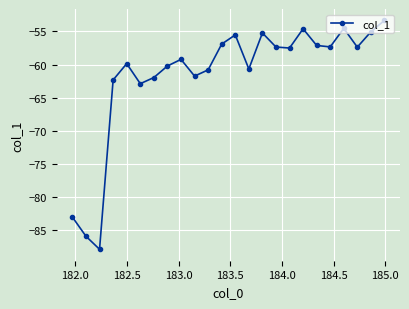

How many interior local peaks (higher than both neighbors) does the data have?

6